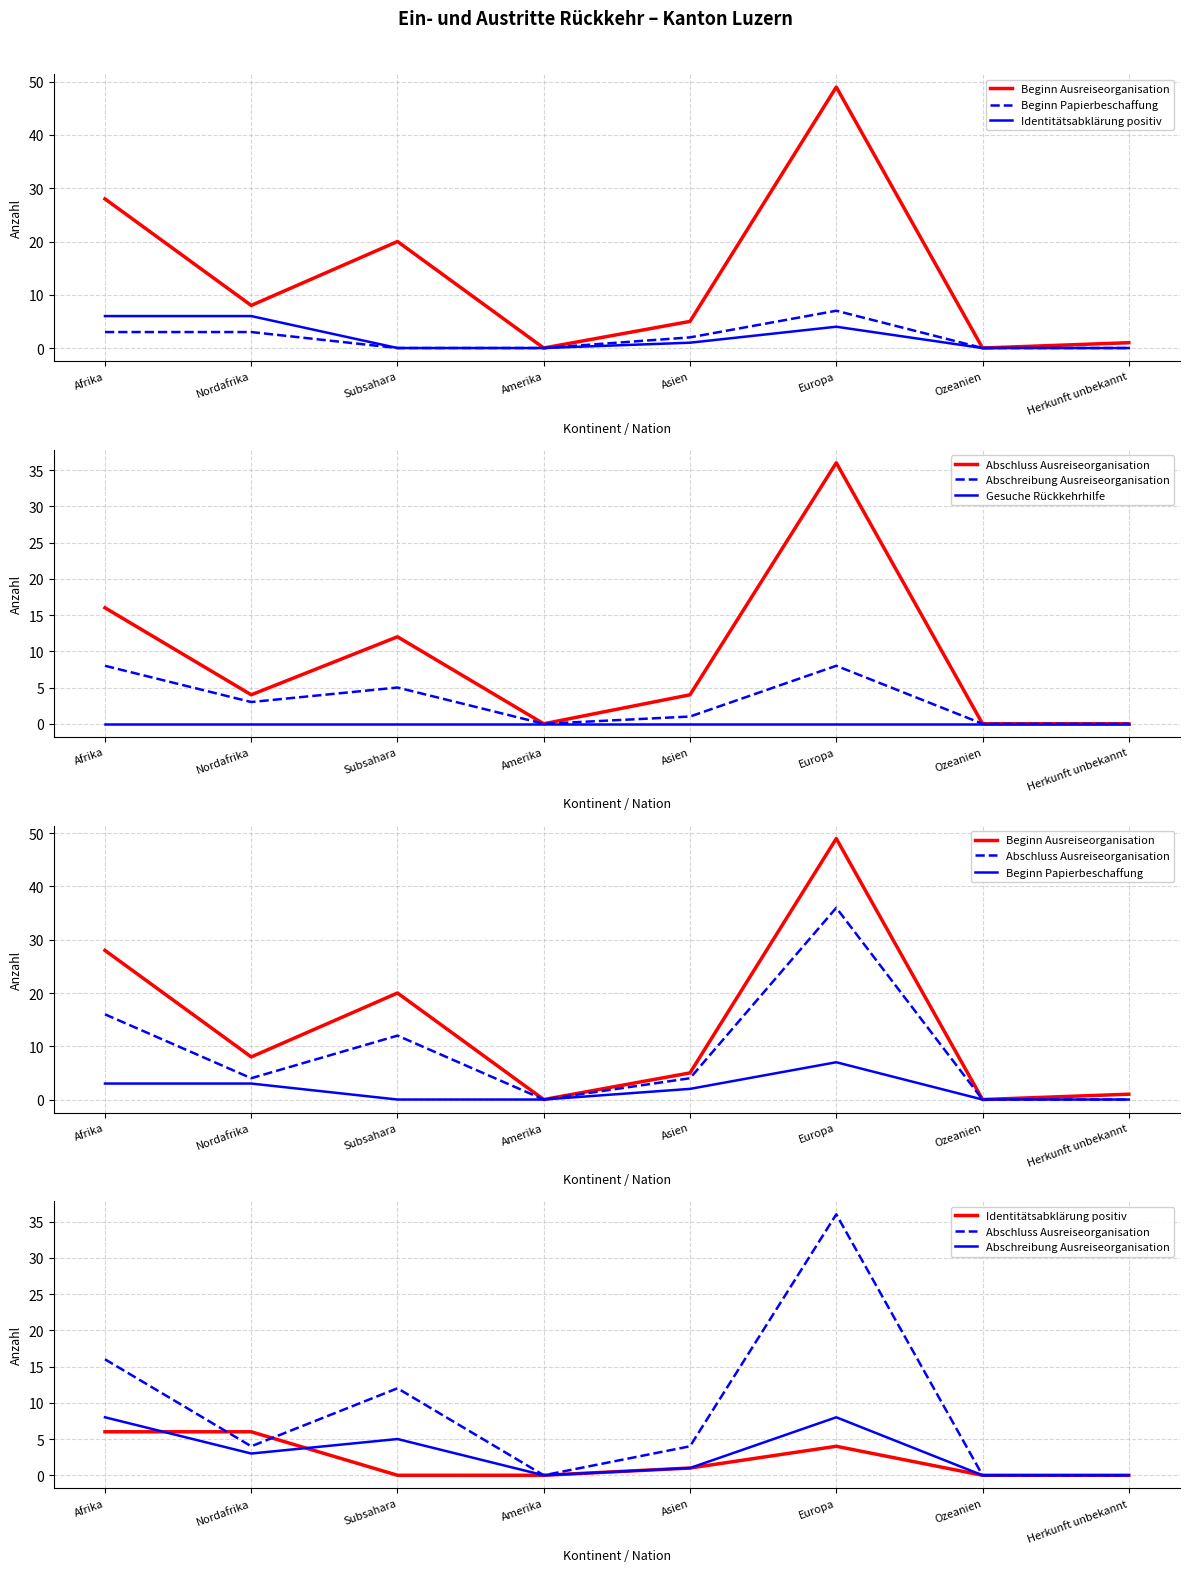

Which label corresponds to the largest value in the chart?

Europa